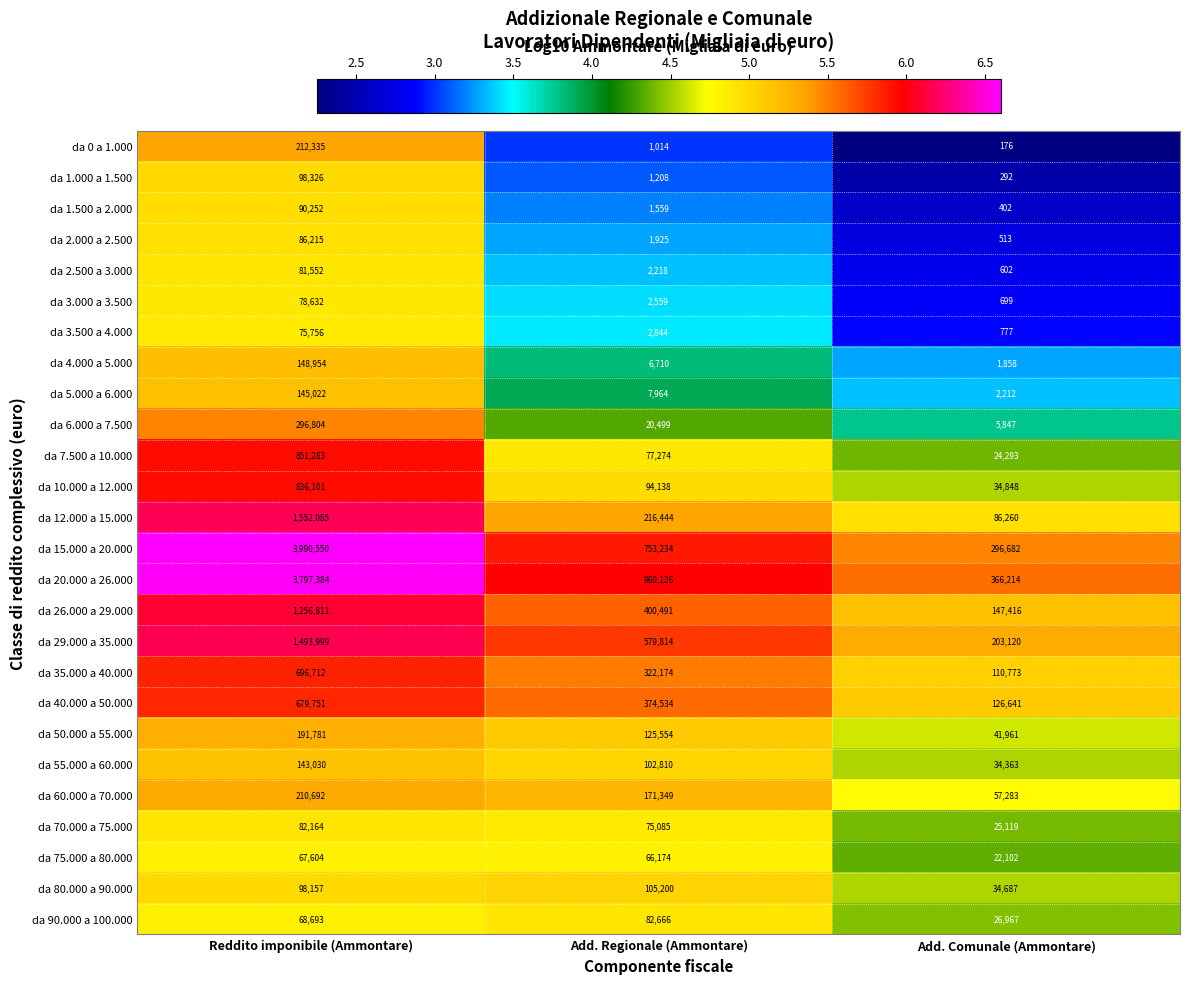

Which category has the highest value in the da 1.500 a 2.000 series?

Reddito imponibile (Ammontare)